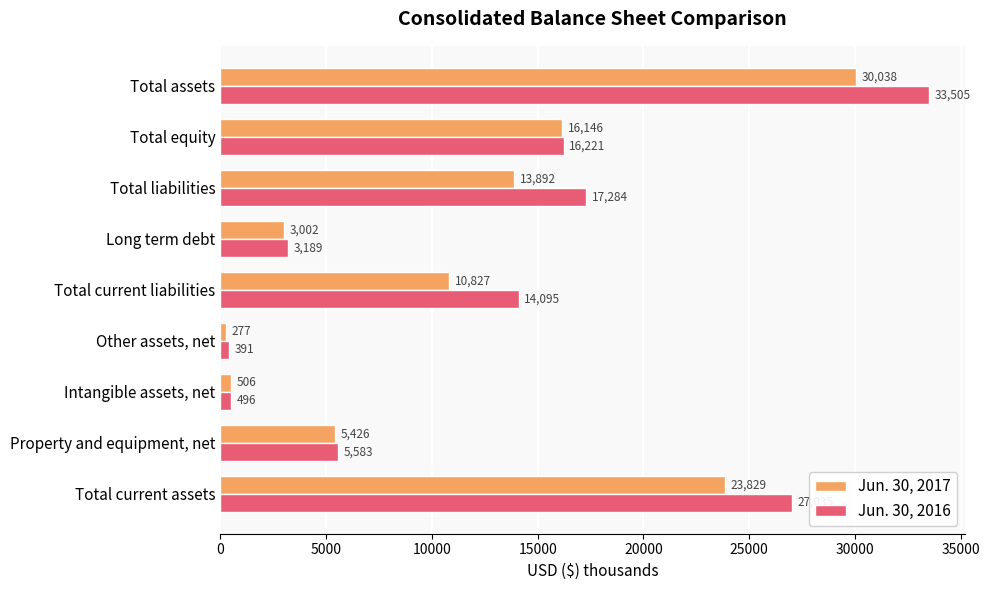

Is it true that Jun. 30, 2017 equals 30038 at Total assets?

True